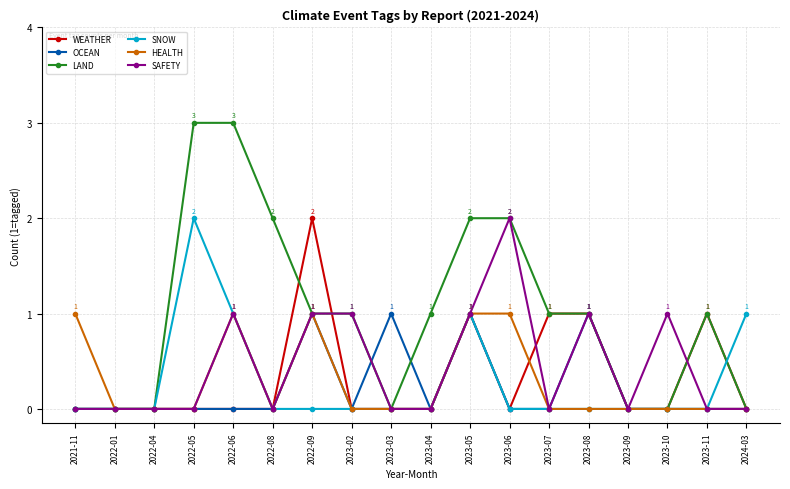

The OCEAN series shows 1 at 2023-08. True or false?

True